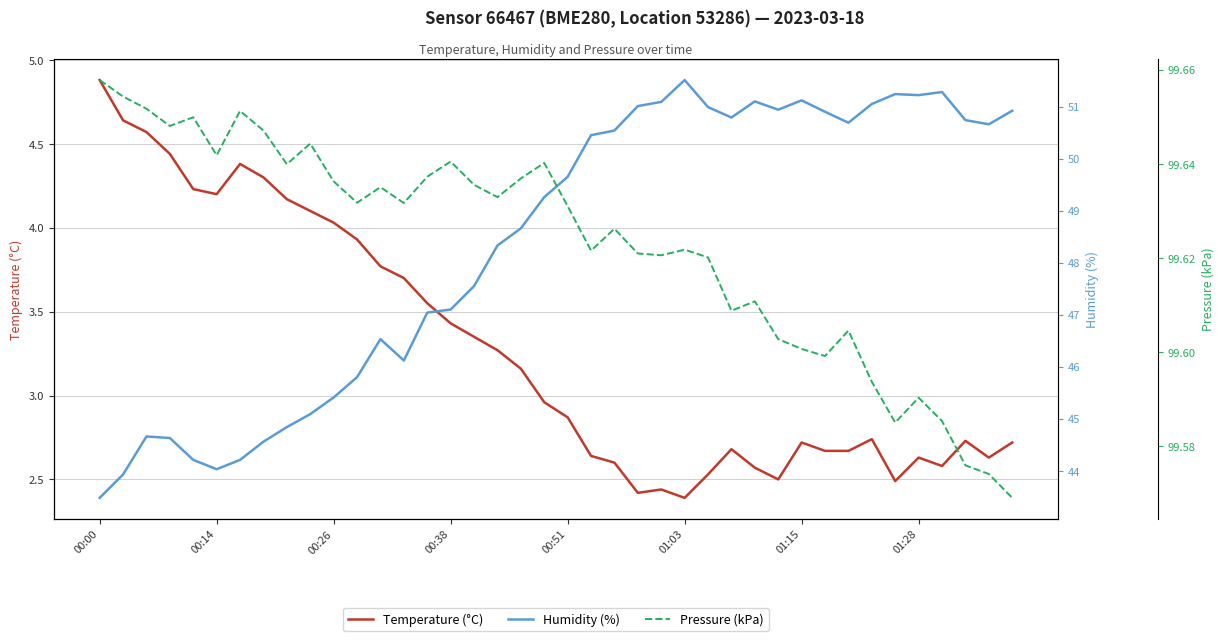

Which series has the widest spread of values?

Humidity (%)